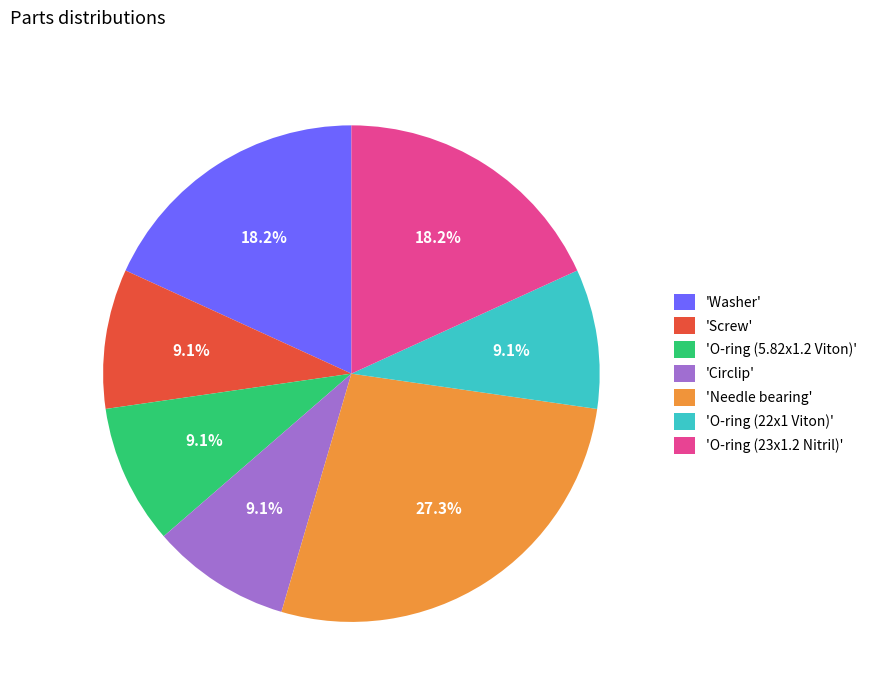

How many slices are in this pie chart?

7